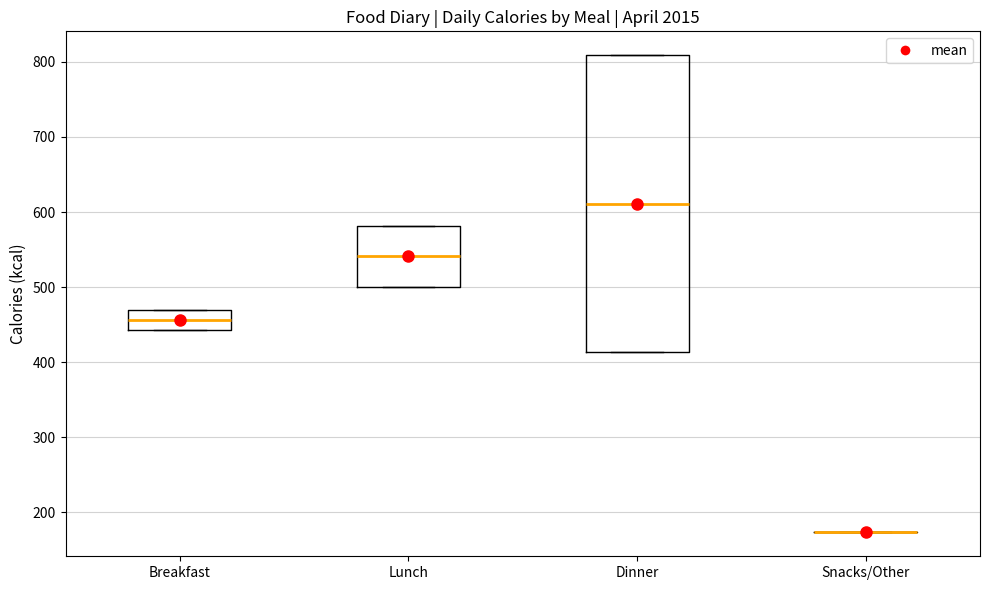

Which box is the tallest, from its lower edge to its upper edge?

Dinner